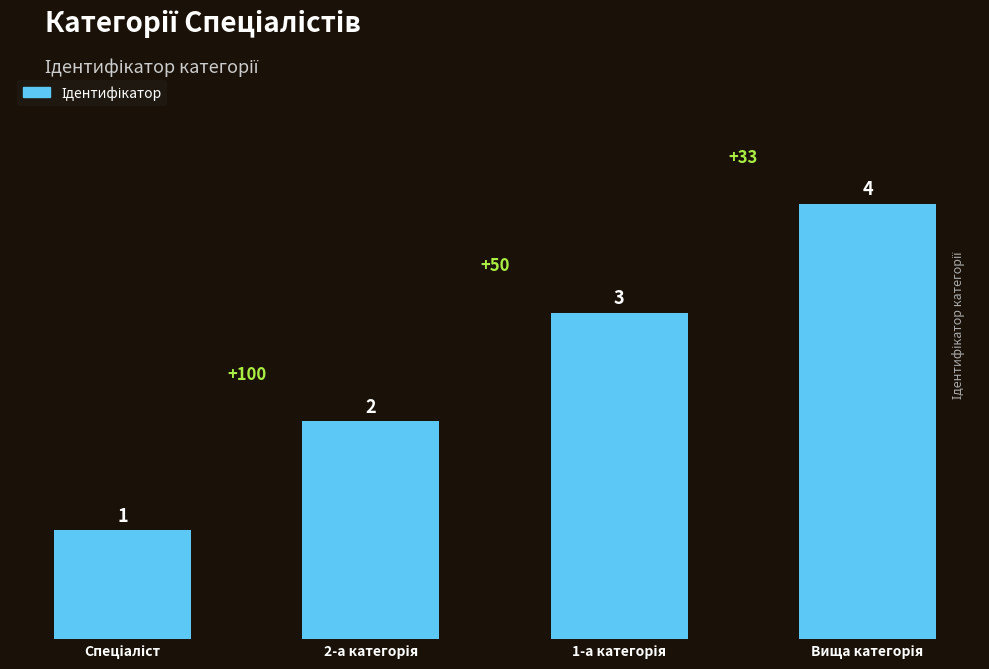

What is the difference between the maximum and minimum values?

3